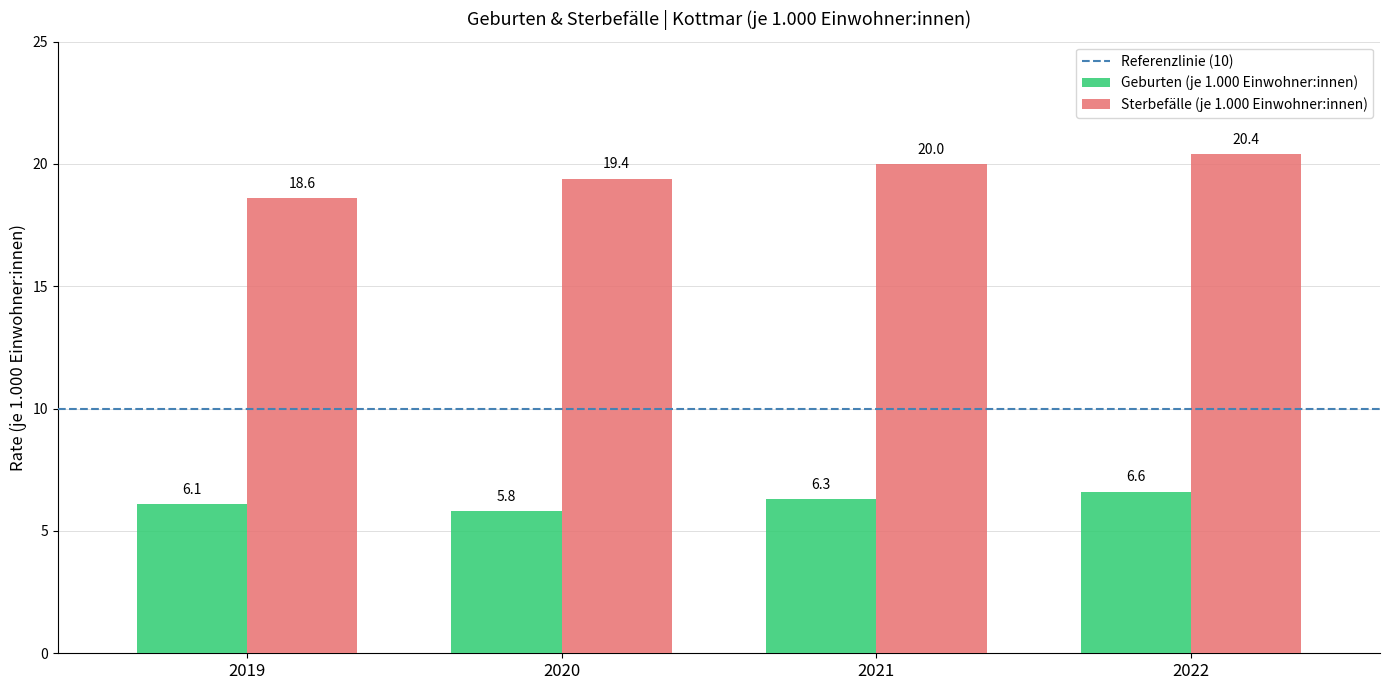

Rank the series by their average value, from lowest to highest.

Geburten (je 1.000 Einwohner:innen), Sterbefälle (je 1.000 Einwohner:innen)